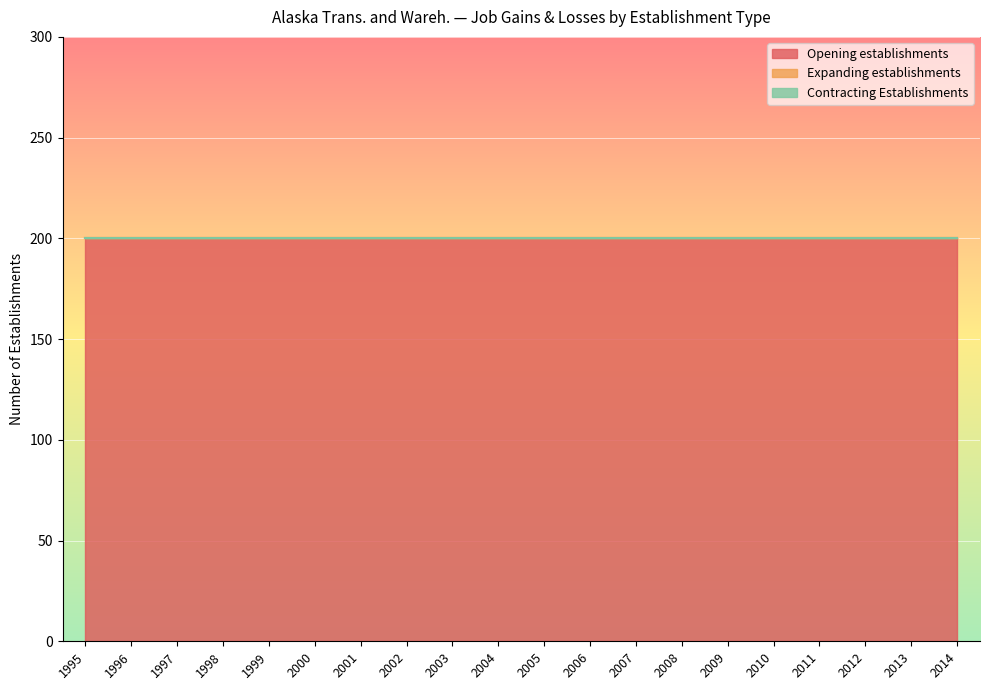

Between 2011 and 1998, which is larger?

2011